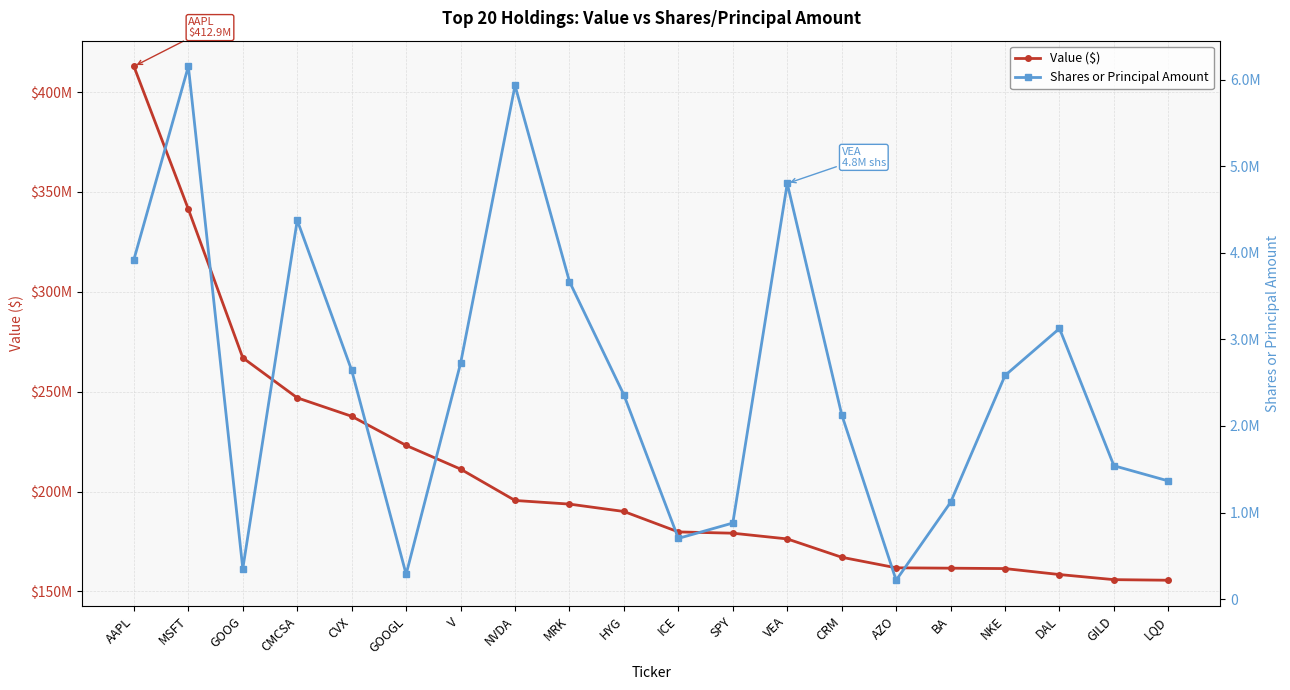

Is the value of Value ($) at CRM greater than the value of Shares or Principal Amount at CMCSA?

Yes